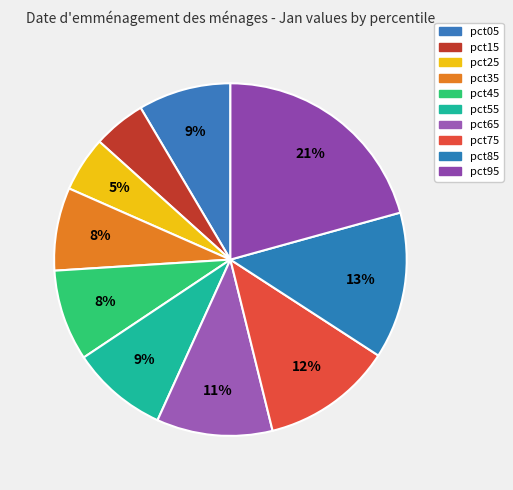

How many slices are in this pie chart?

10